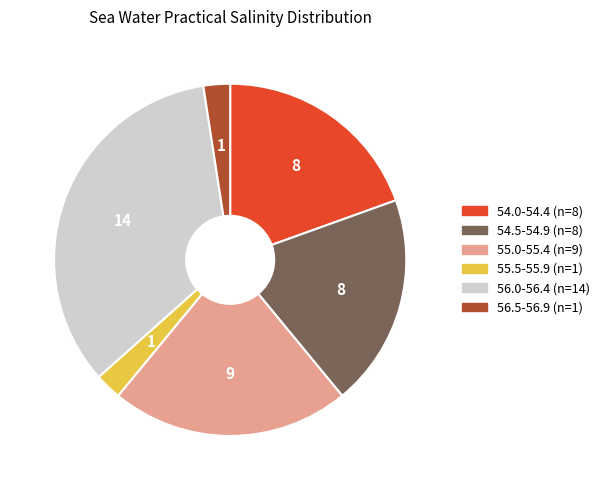

Is there a majority slice in this chart?

No